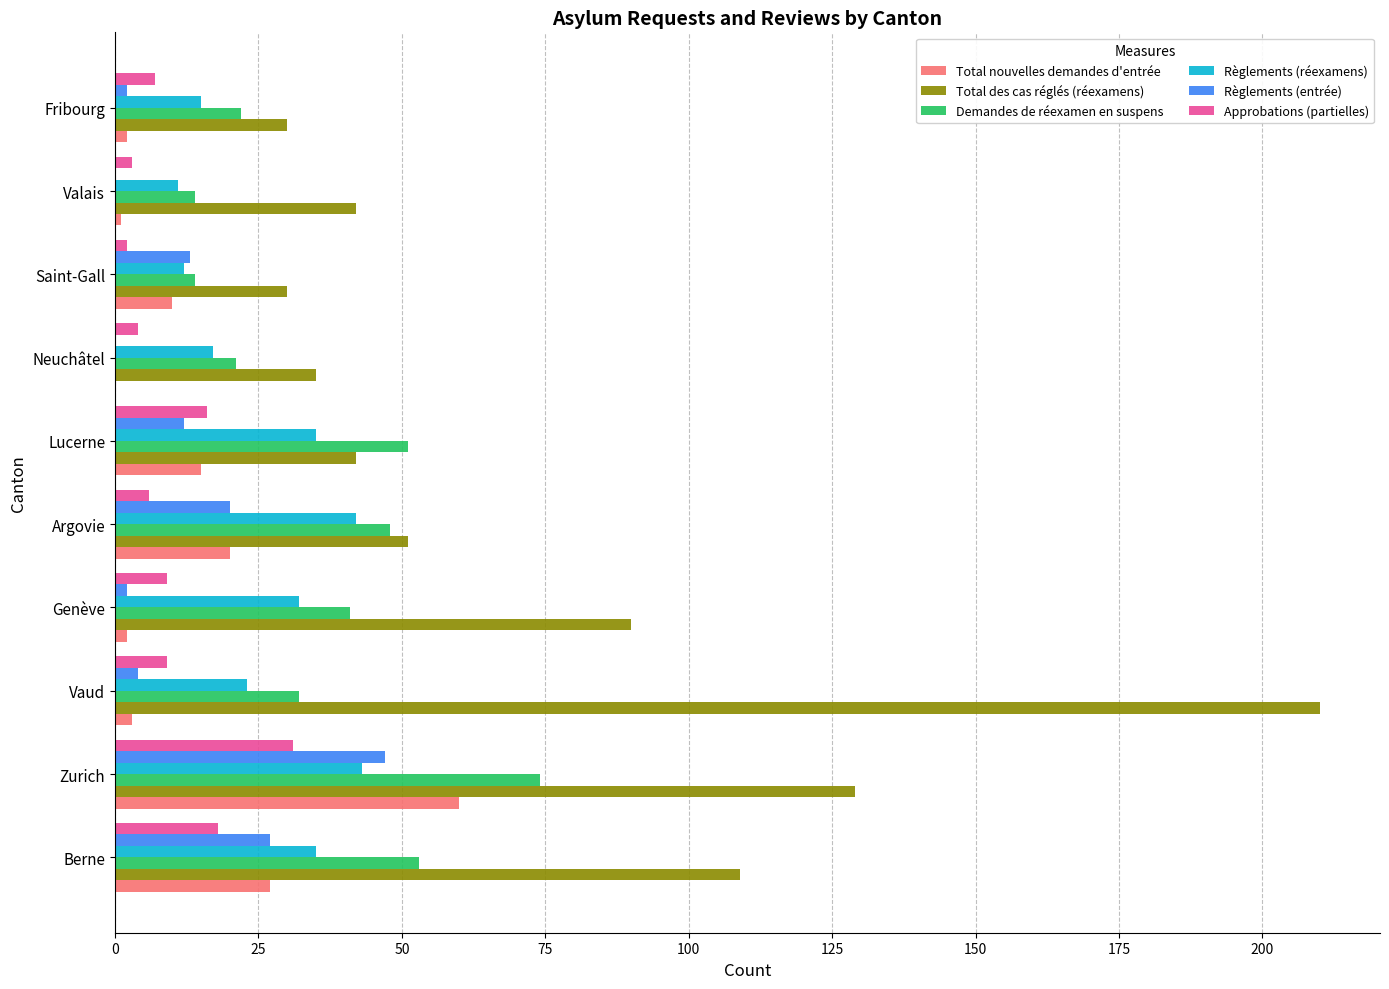

What is the sum of all Total nouvelles demandes d'entrée values?

140